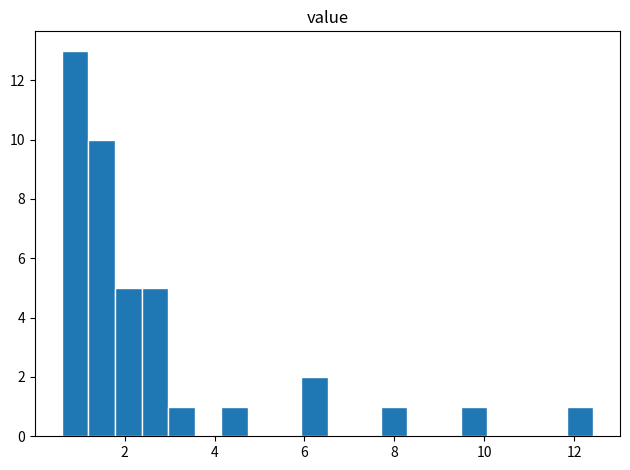

Read against the x-axis, roughly where is the centre of the tallest bar?

0.8